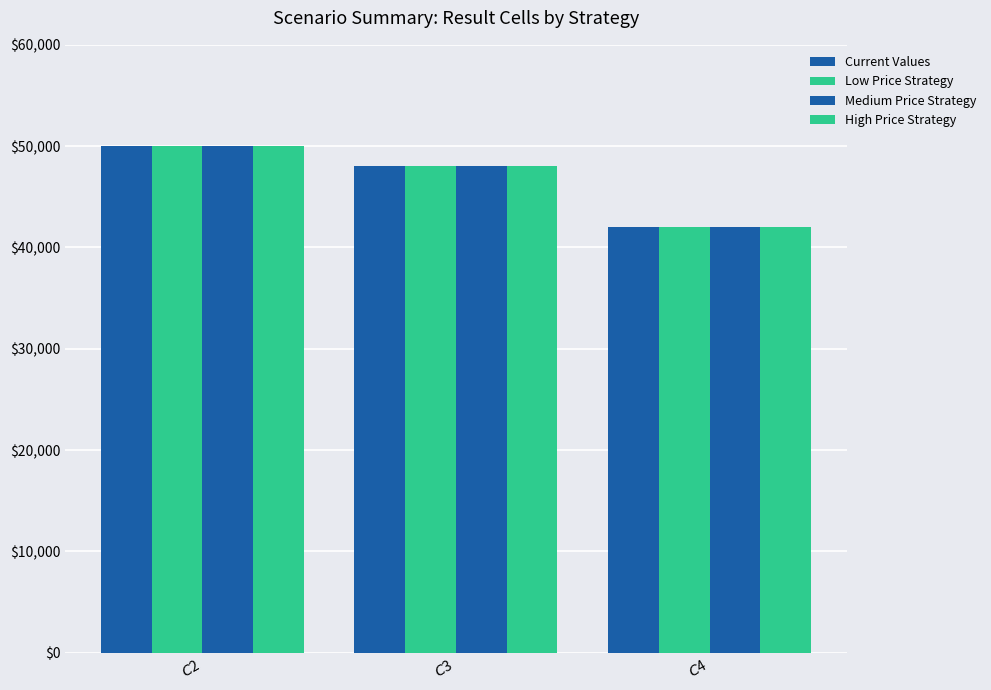

How many bars are there in total?

12